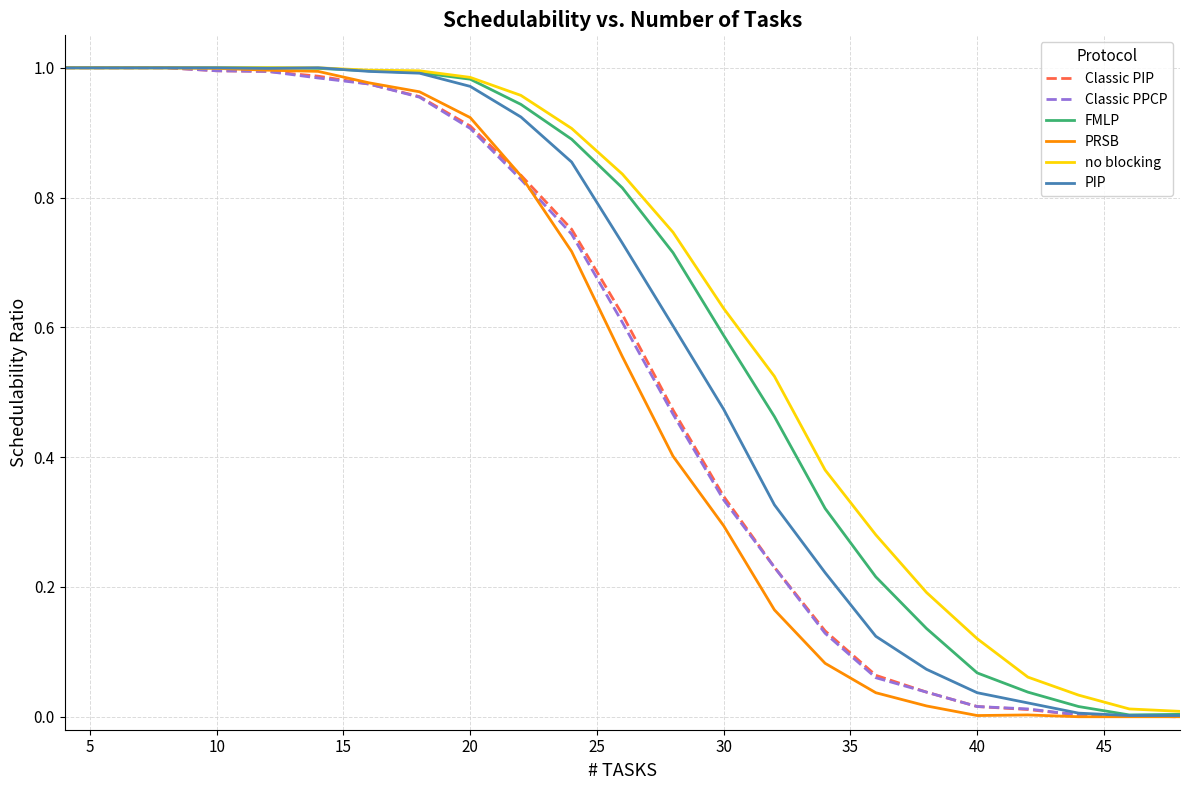

Does the chart display data point markers on the line(s)?

No